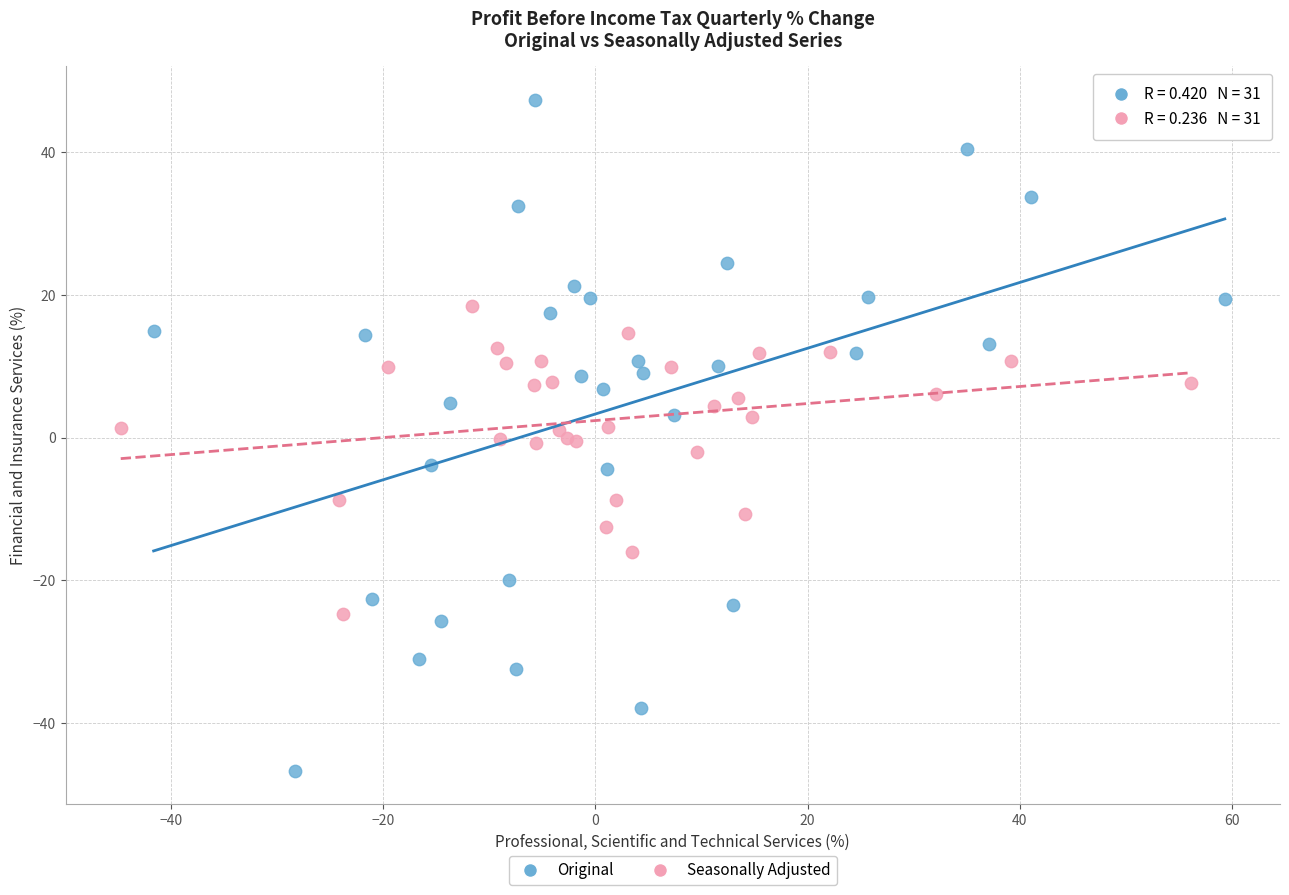

Which series contains the highest Y value?

Original